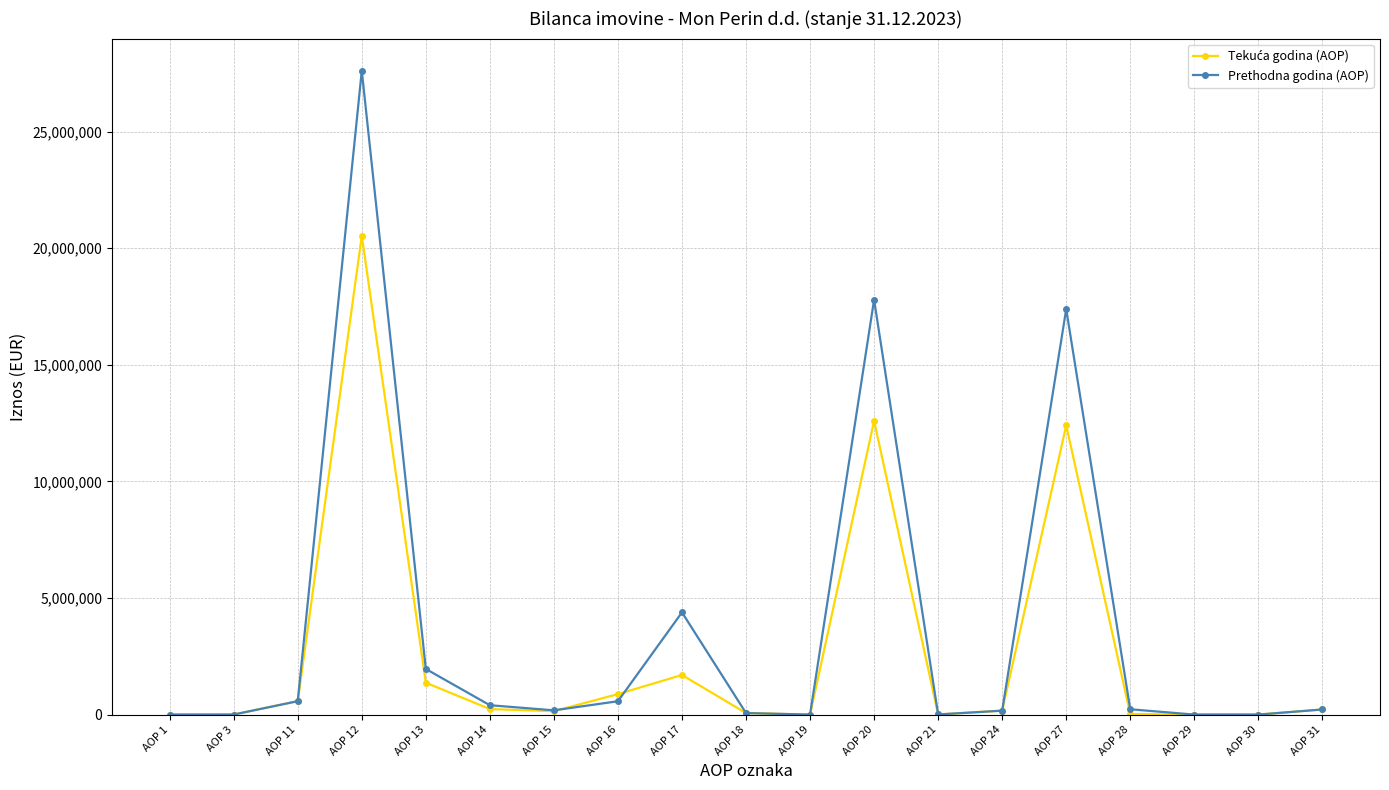

At which category is the sum across all series the highest?

AOP 12